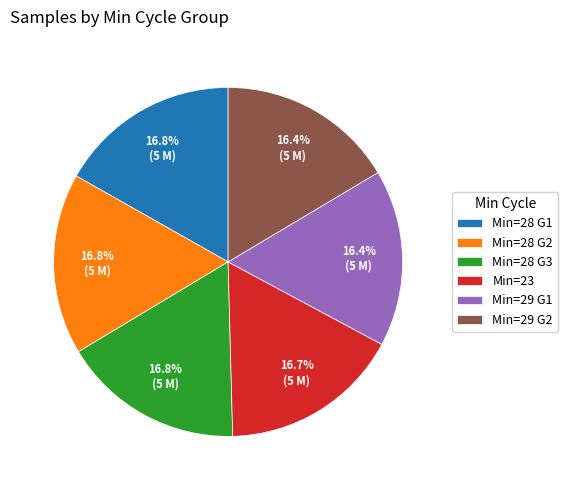

Combined, what portion of the pie is Min=28 G1 and Min=28 G3?

33.6%